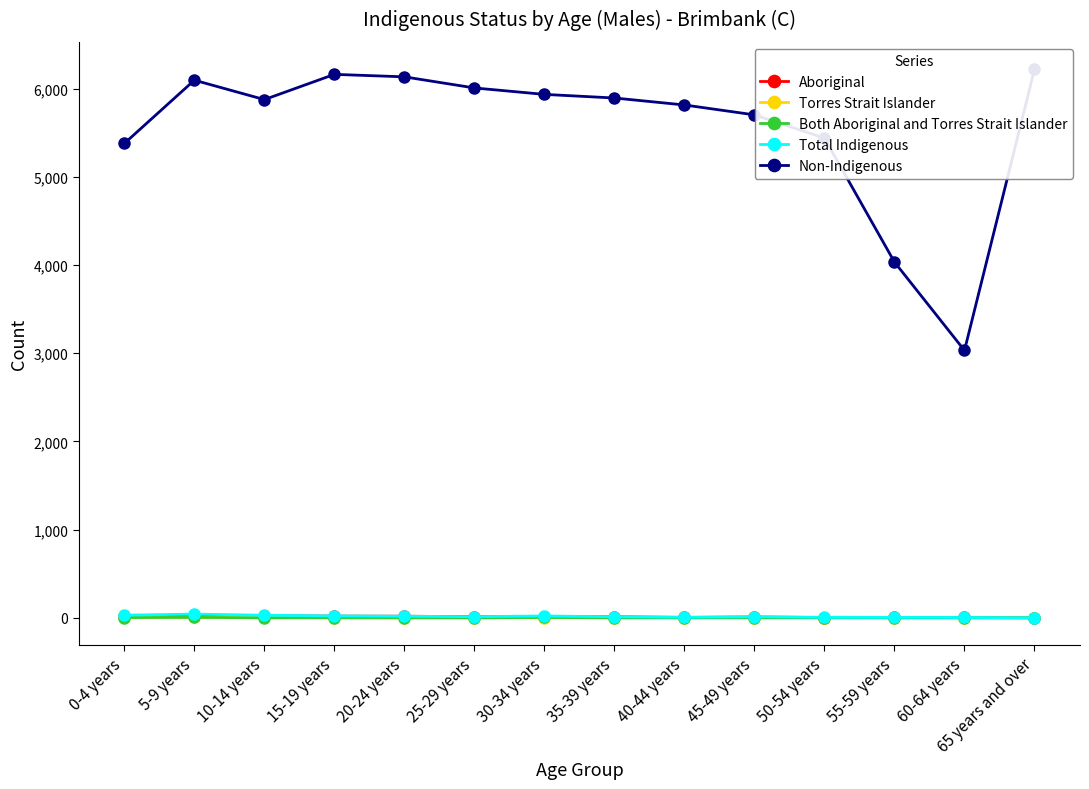

At how many categories does at least one series exceed 5648?

10